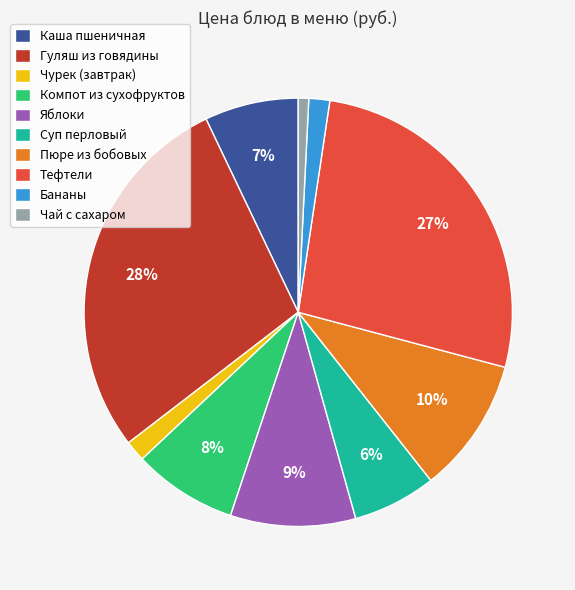

How many segments does this pie chart have?

10